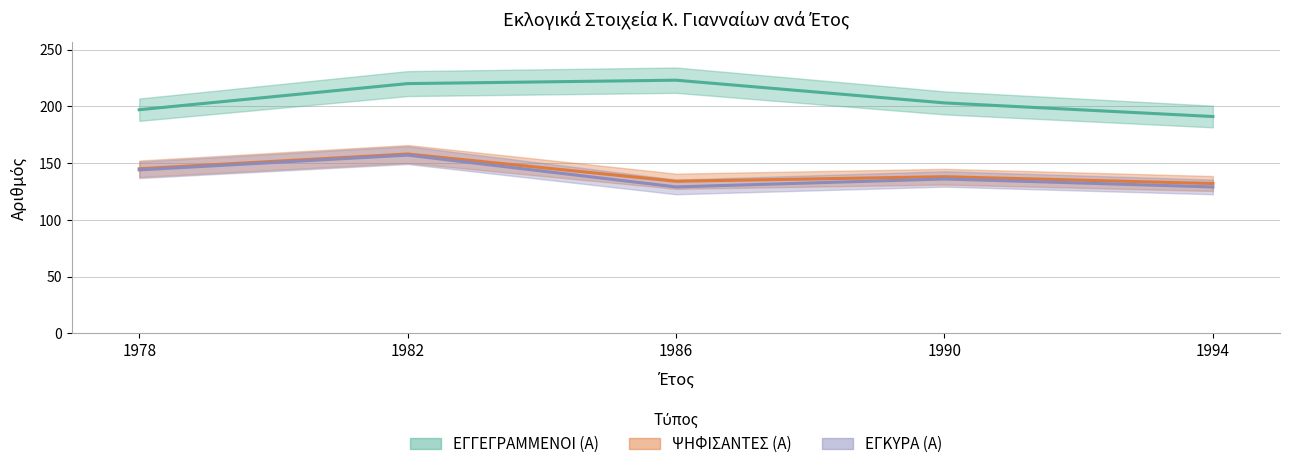

Reading left to right, list all the values displayed in this chart.

ΕΓΓΕΓΡΑΜΜΕΝΟΙ (Α): 1978=197	1982=220	1986=223	1990=203	1994=191
ΨΗΦΙΣΑΝΤΕΣ (Α): 1978=145	1982=158	1986=134	1990=138	1994=132
ΕΓΚΥΡΑ (Α): 1978=144	1982=157	1986=129	1990=136	1994=129